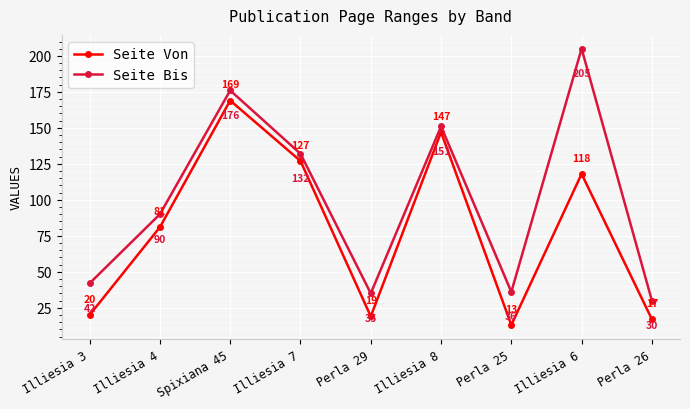

True or false: Seite Von and Seite Bis cross at least once.

False